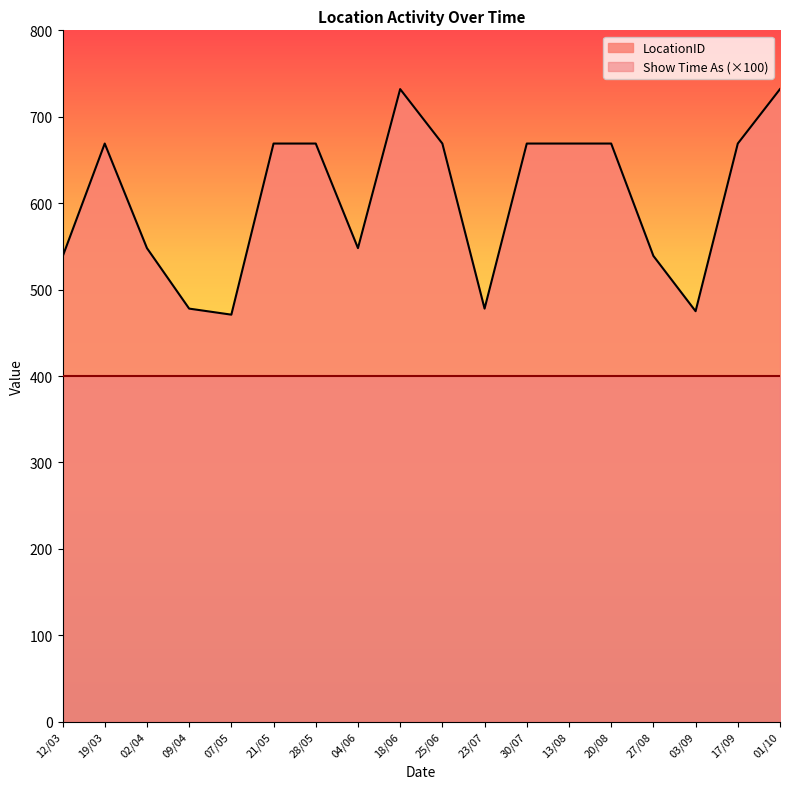

Read the value at 20/08.

669